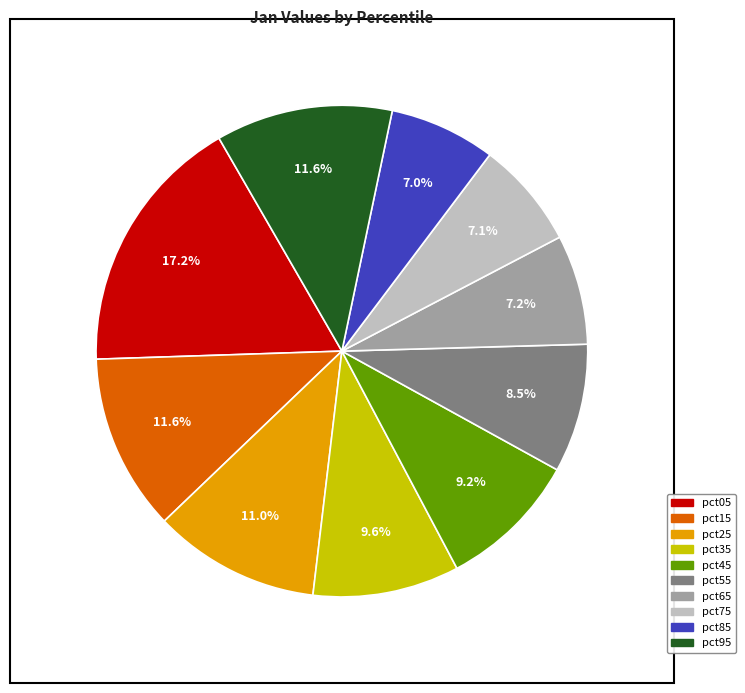

The pct35 slice represents 10% of the pie. True or false?

True